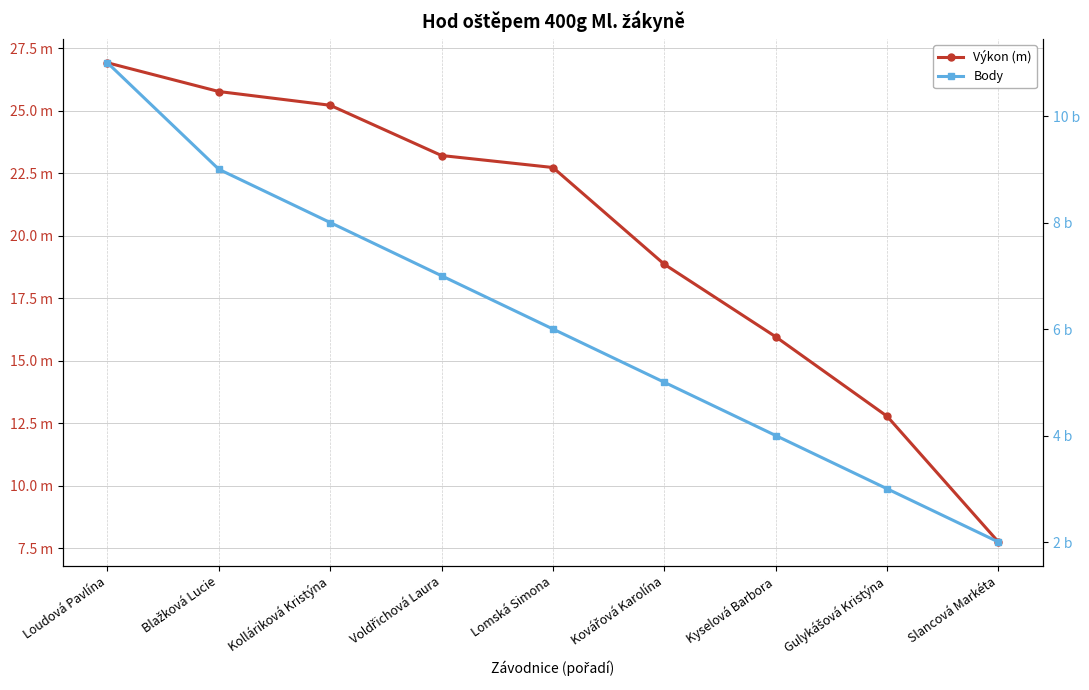

How many data points in Body are less than 6?

4